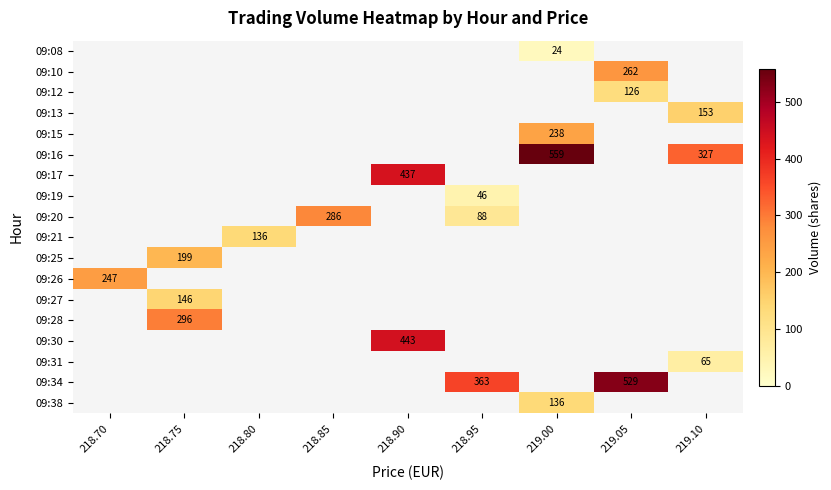

How many series are shown in this chart?

18